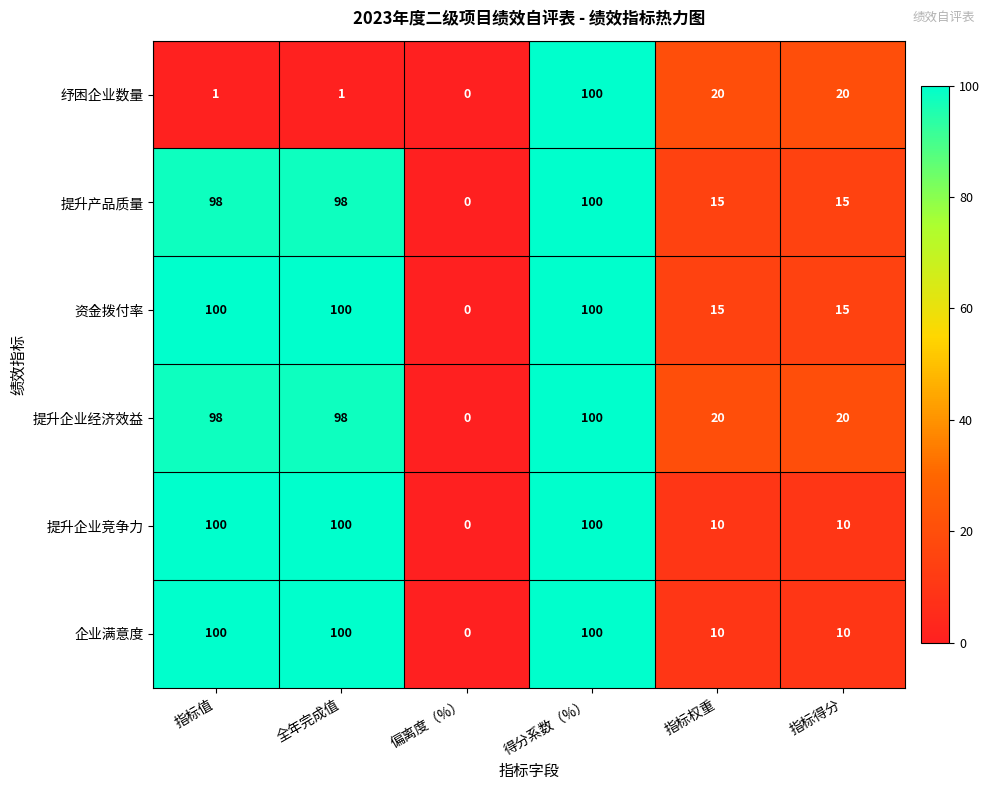

Which series has the largest total across all categories?

提升企业经济效益